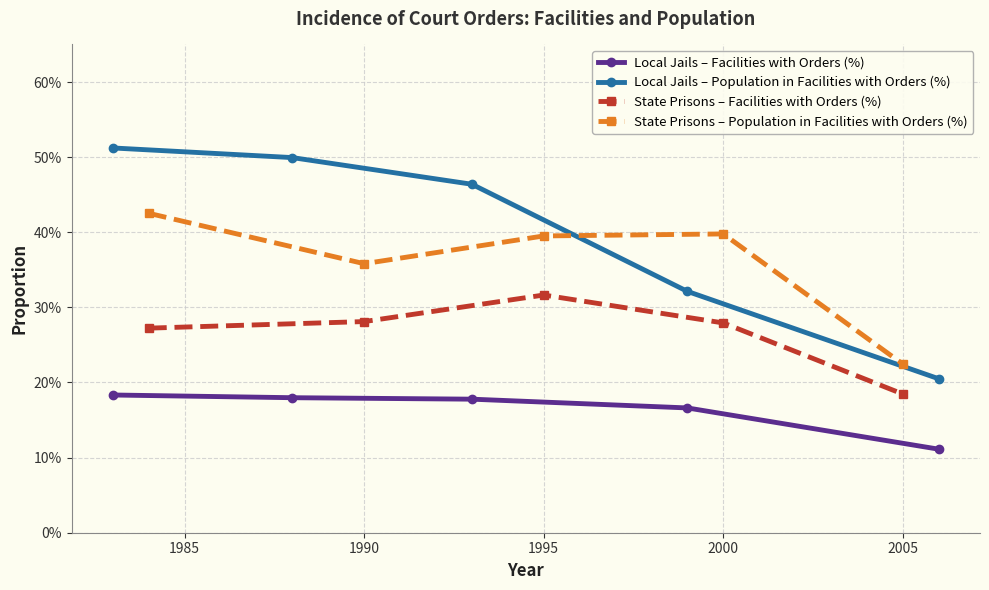

What is the sum of all State Prisons – Facilities with Orders (%) values?

1.3